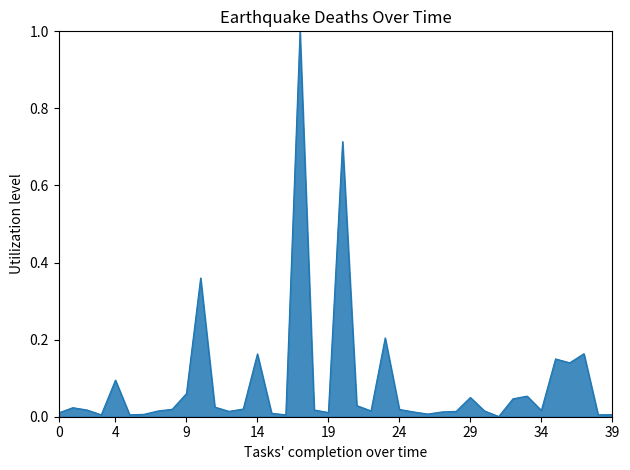

What is the maximum value shown in the chart?

1.0